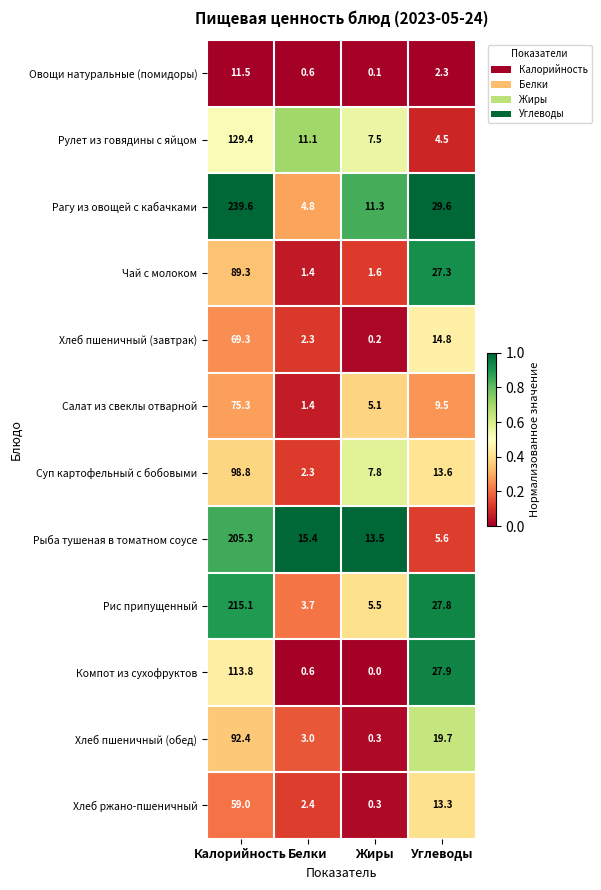

Which label corresponds to the smallest value in the chart?

Жиры